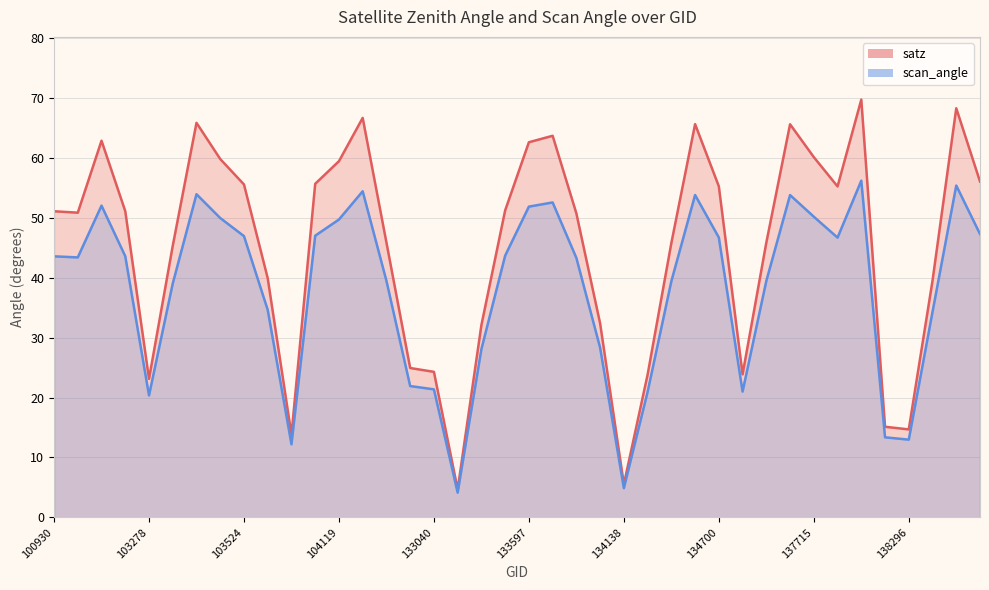

At how many categories does at least one series exceed 7?

38